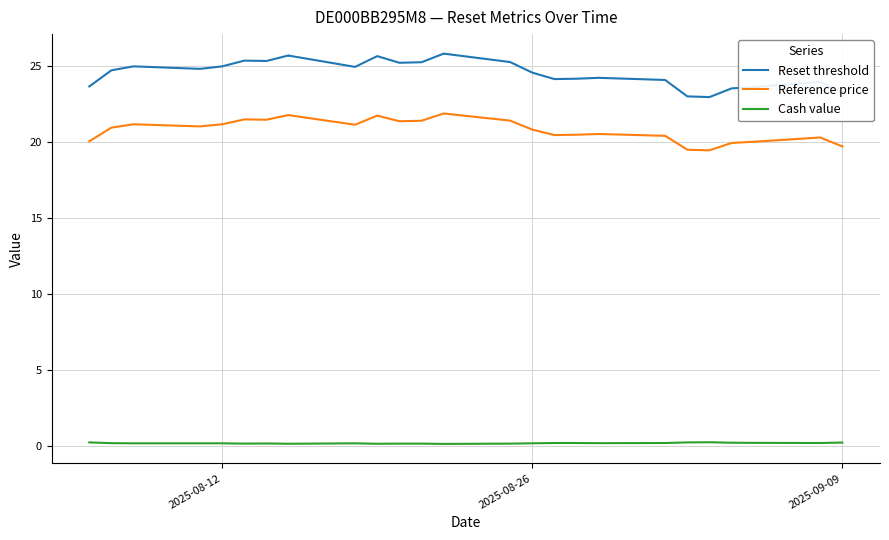

Reading left to right, what are all the values shown in this chart?

Reset threshold: 23.7	24.7	25.0	24.8	25.0	25.0	25.4	25.4	25.3	25.3	25.7	25.7	25.0	25.0	25.7	25.2	25.3	25.3	25.8	25.3	25.3	24.6	24.6	24.2	24.2	24.2	24.2	24.2	24.1	24.1	23.0	23.0	23.0	23.0	23.5	23.6	23.6	24.0	23.3
Reference price: 20.1	21.0	21.2	21.0	21.2	21.2	21.5	21.5	21.5	21.5	21.8	21.8	21.1	21.1	21.8	21.4	21.4	21.4	21.9	21.4	21.4	20.8	20.8	20.5	20.5	20.5	20.5	20.5	20.4	20.4	19.5	19.5	19.5	19.5	19.9	20.0	20.0	20.3	19.7
Cash value: 0.2	0.2	0.2	0.2	0.2	0.2	0.2	0.2	0.2	0.2	0.1	0.1	0.2	0.2	0.1	0.2	0.2	0.2	0.1	0.2	0.2	0.2	0.2	0.2	0.2	0.2	0.2	0.2	0.2	0.2	0.2	0.2	0.2	0.2	0.2	0.2	0.2	0.2	0.2